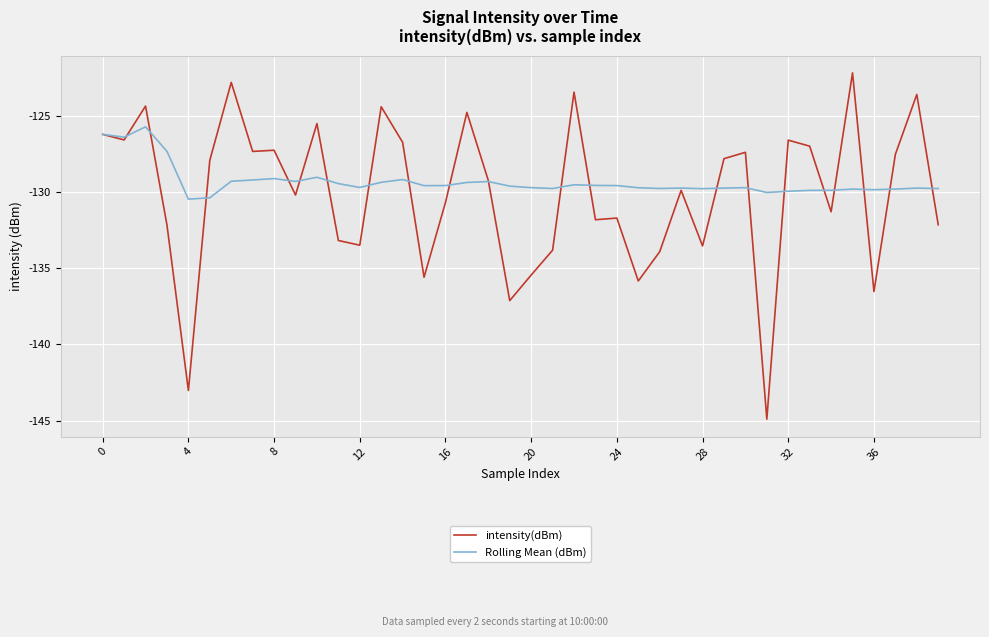

Rank the series by their maximum value, from lowest to highest.

Rolling Mean (dBm), intensity(dBm)